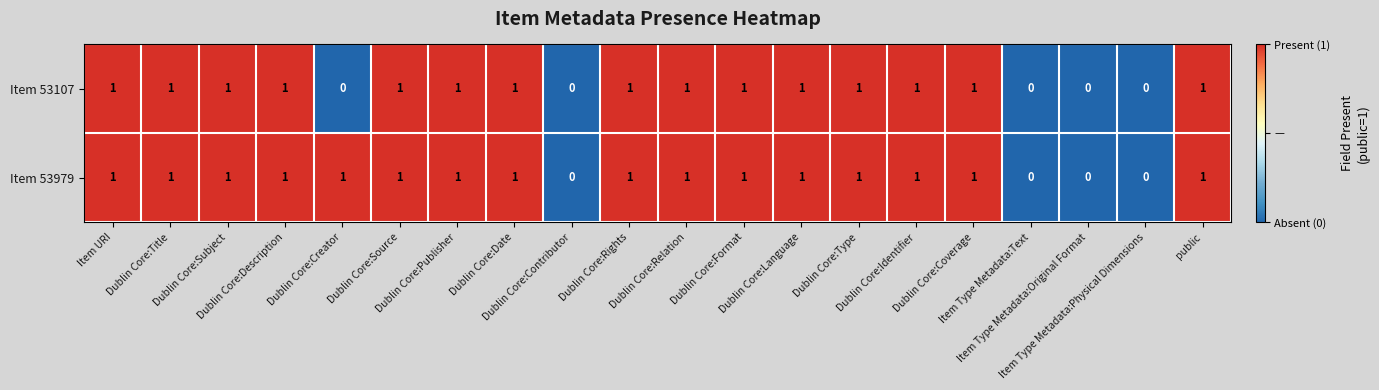

List the series in order of their overall mean, highest first.

Item 53979, Item 53107